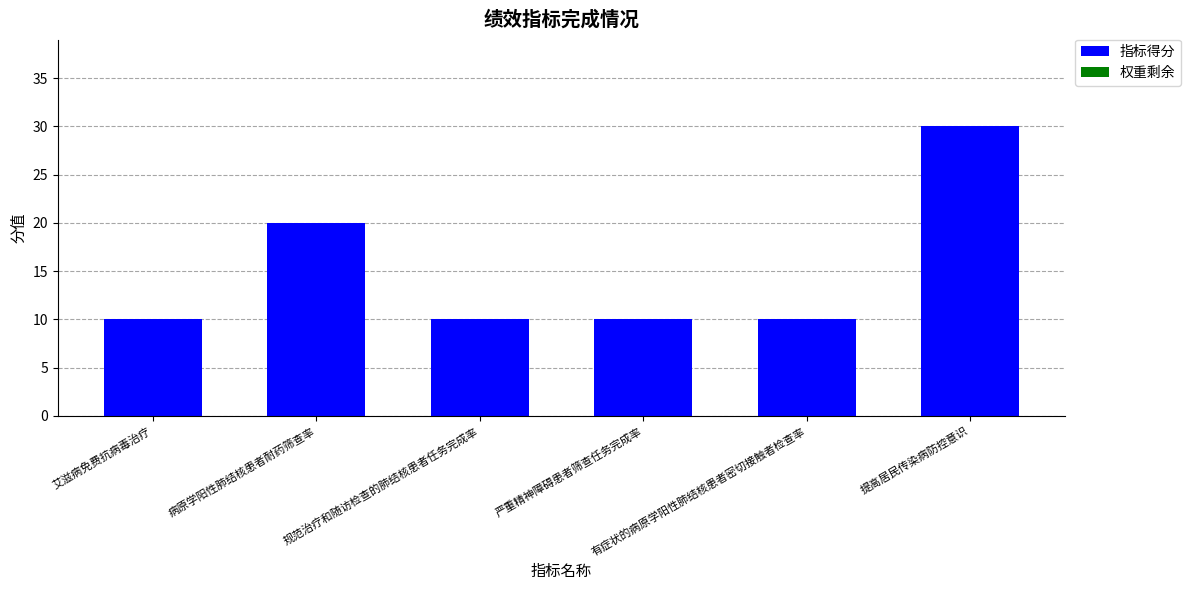

What is the greatest value displayed?

30